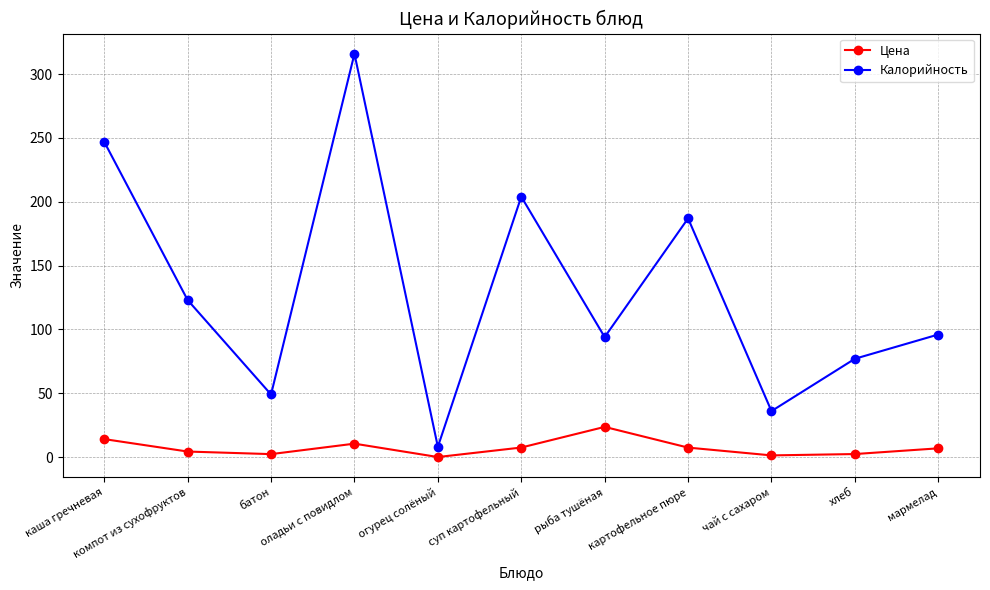

At which category is the sum across all series the highest?

оладьи с повидлом